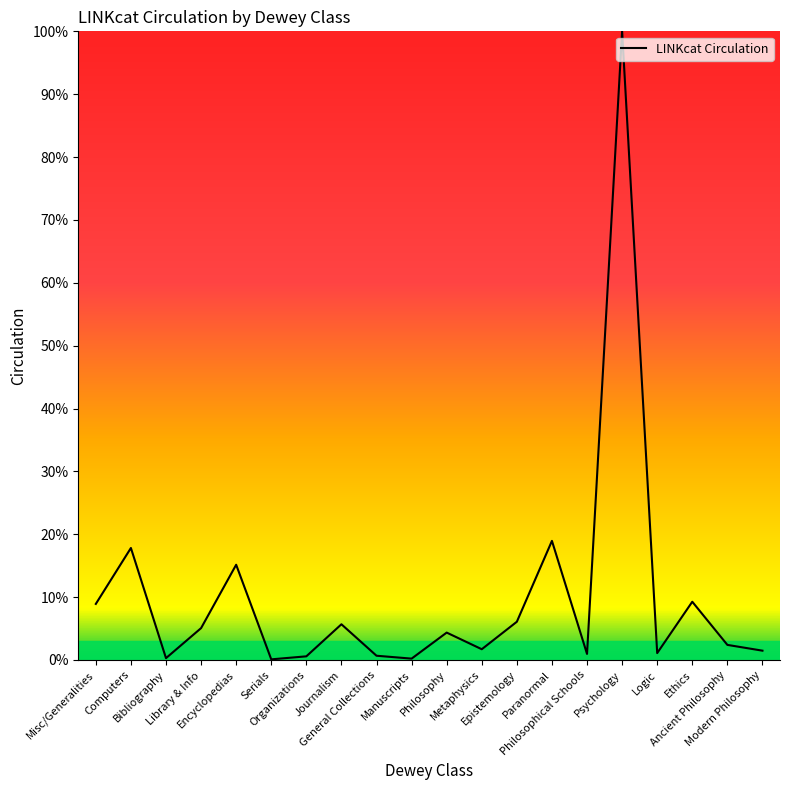

What is the greatest value displayed?

100.0